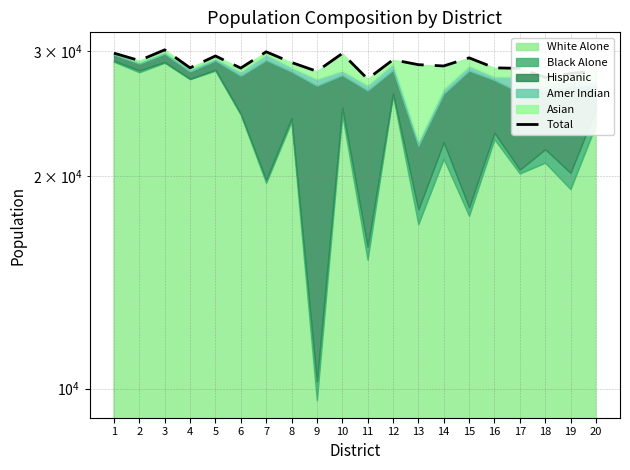

How many data points does each series have?

20